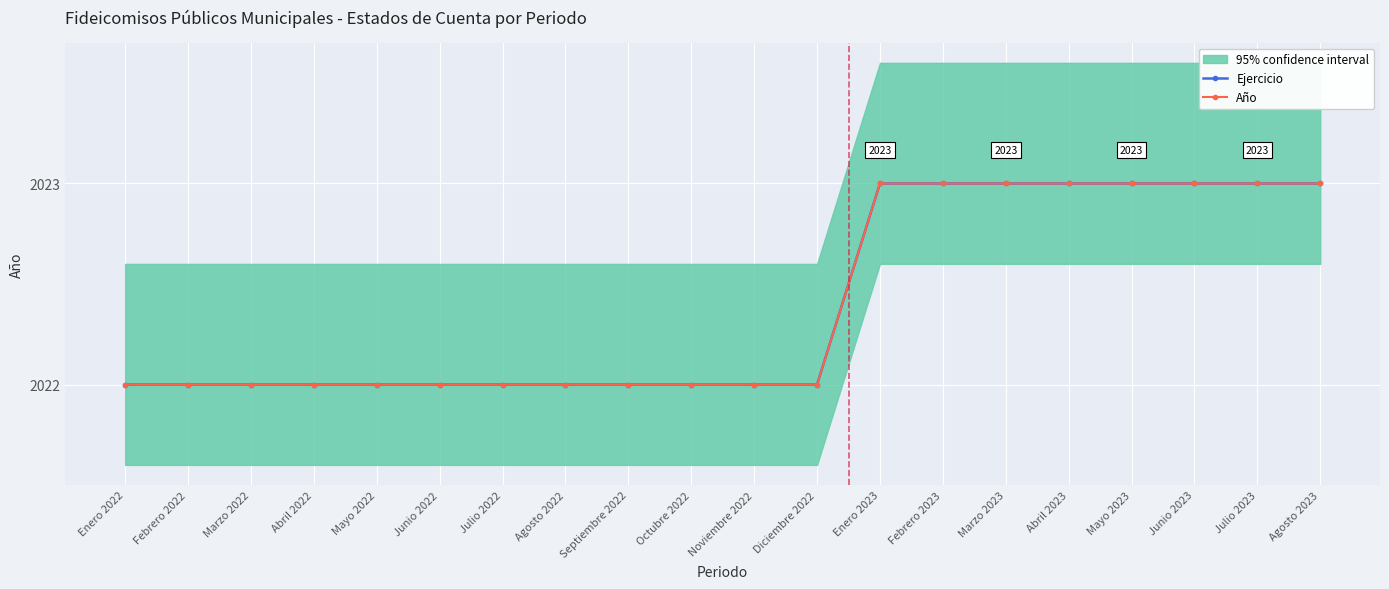

Is it true that Año equals 929 at Mayo 2022?

False